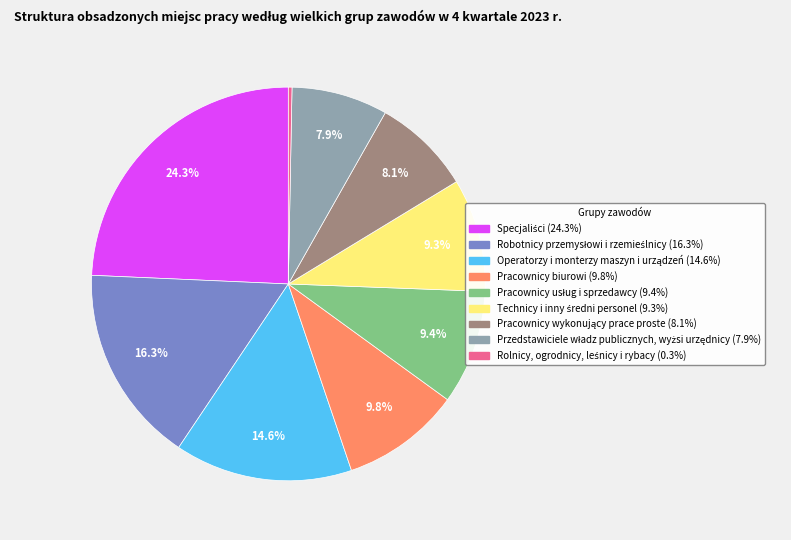

How many segments does this pie chart have?

9